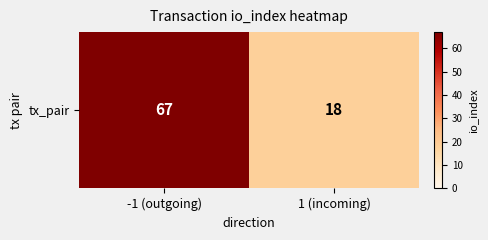

Reading left to right, what are all the values shown in this chart?

67	18